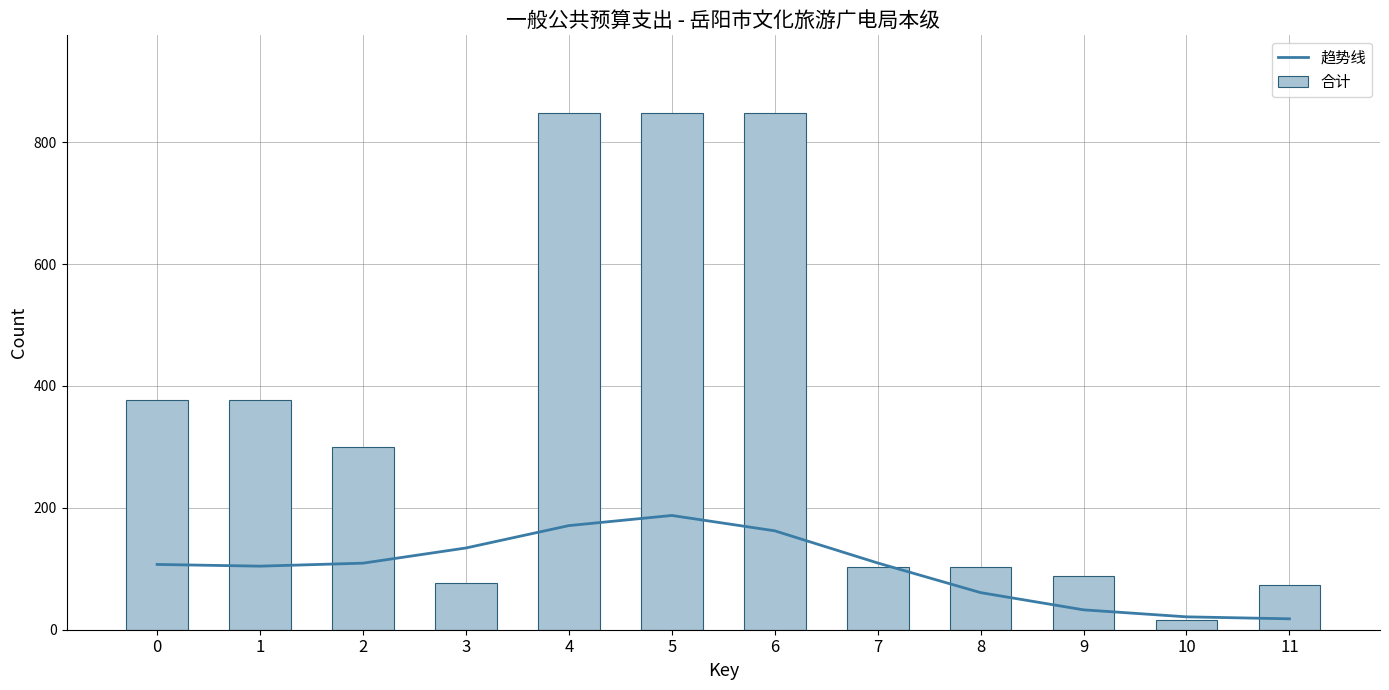

Where is 趋势线 nearest to the value 102?

1